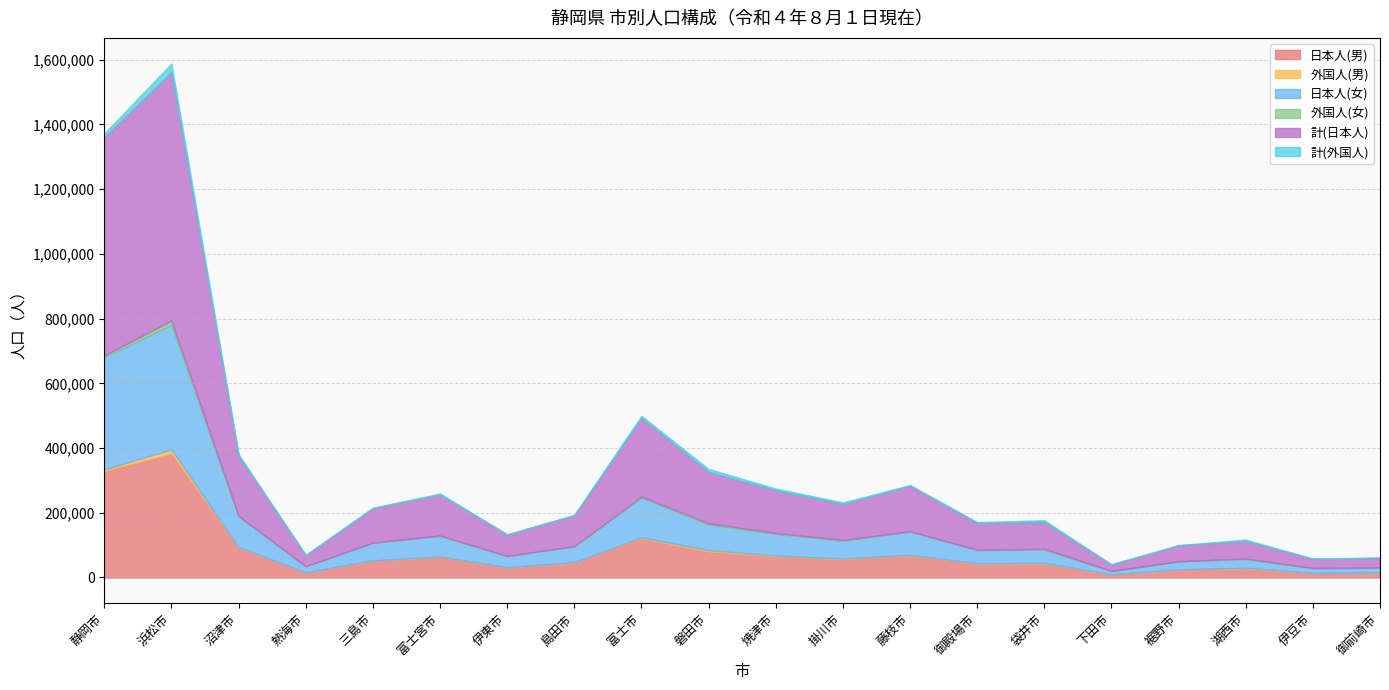

How many data points does each series have?

20